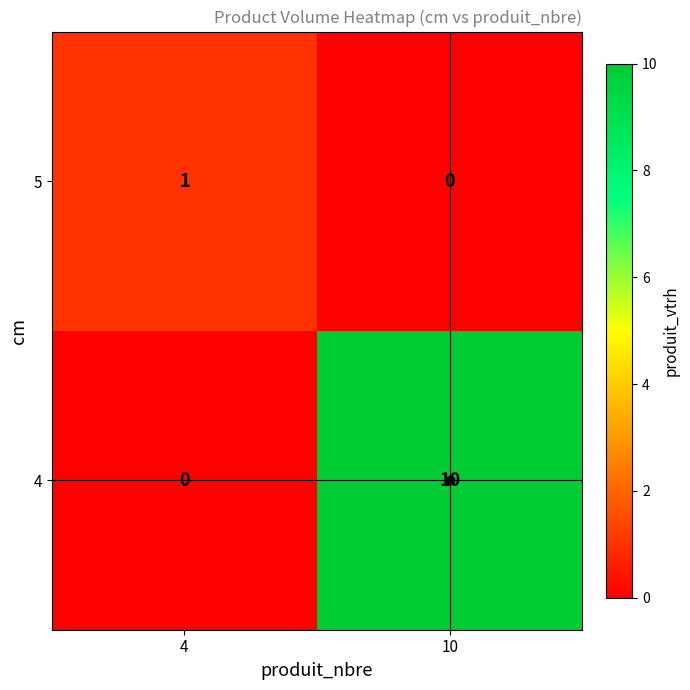

Which series has the largest total across all categories?

4